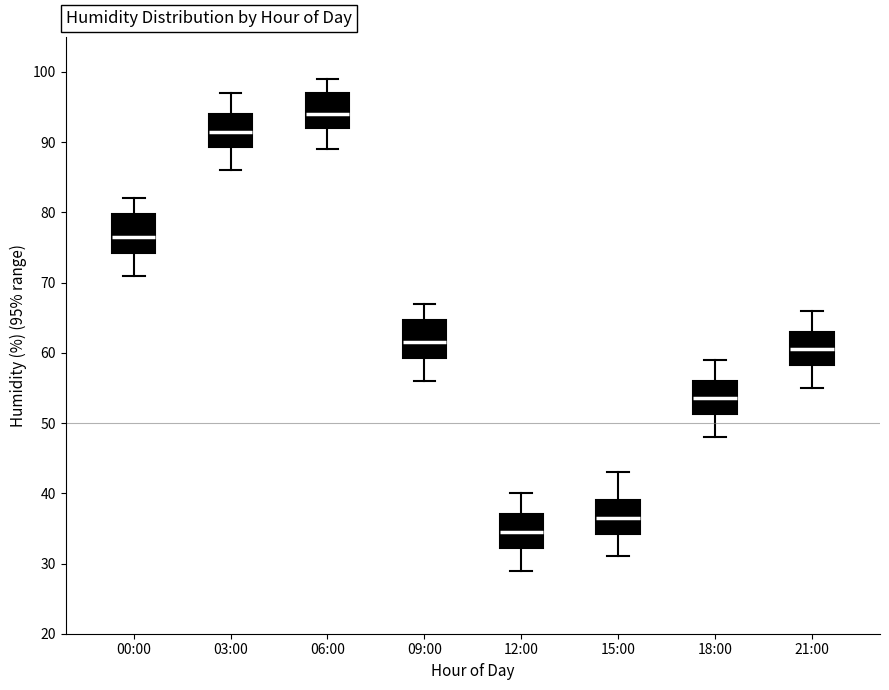

Reading left to right, transcribe this box plot: for each box, give where its median line is, the range the box spans, and where its two whiskers end, as read against the y-axis. The values are not printed on the chart, so give them approximately, as read against the axis.

00:00: median 77, box 74 to 80, whiskers 71 to 82
03:00: median 92, box 89 to 94, whiskers 86 to 97
06:00: median 94, box 92 to 97, whiskers 89 to 99
09:00: median 62, box 59 to 65, whiskers 56 to 67
12:00: median 35, box 32 to 37, whiskers 29 to 40
15:00: median 37, box 34 to 39, whiskers 31 to 43
18:00: median 54, box 51 to 56, whiskers 48 to 59
21:00: median 61, box 58 to 63, whiskers 55 to 66